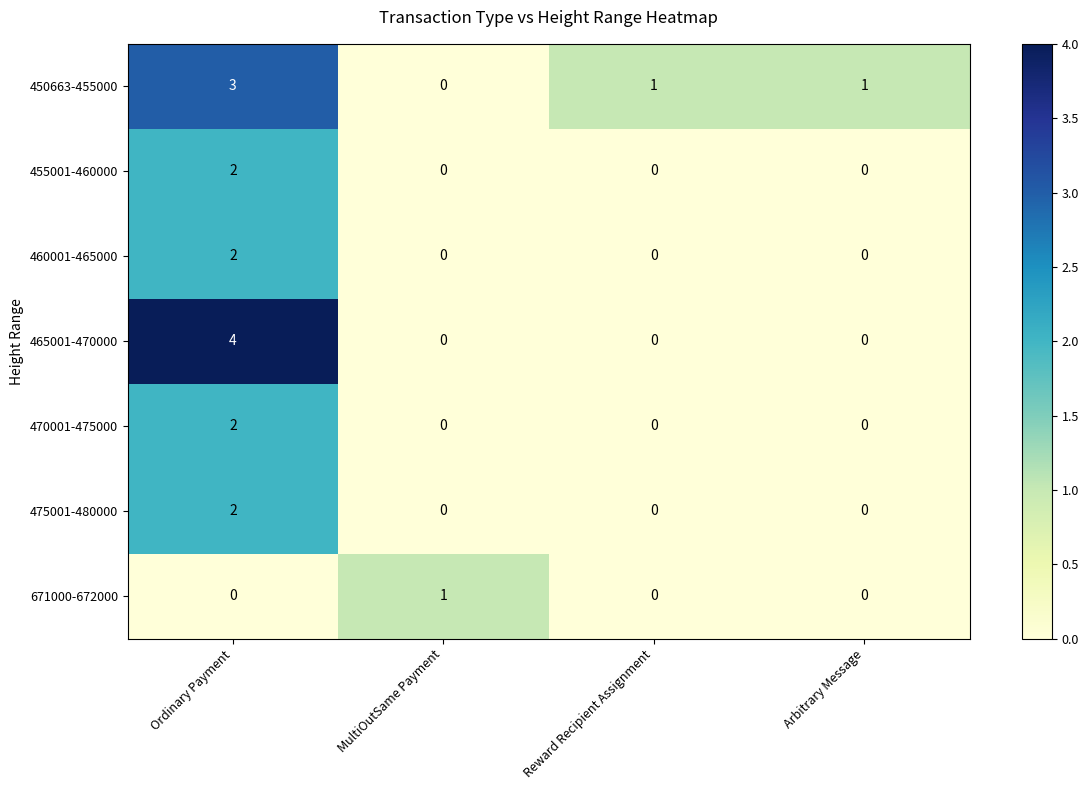

The value of 450663-455000 at Arbitrary Message is 2. True or false?

False